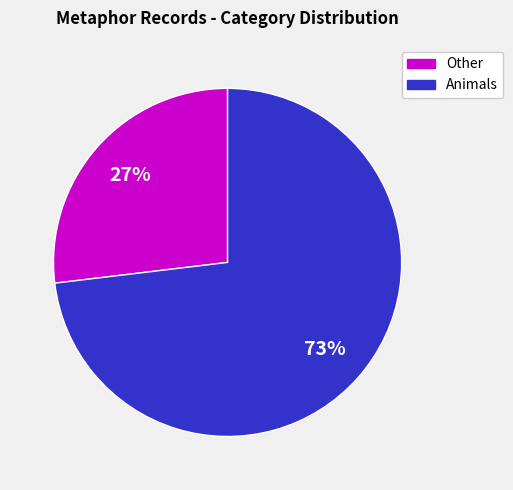

Count the number of slices in the pie.

2